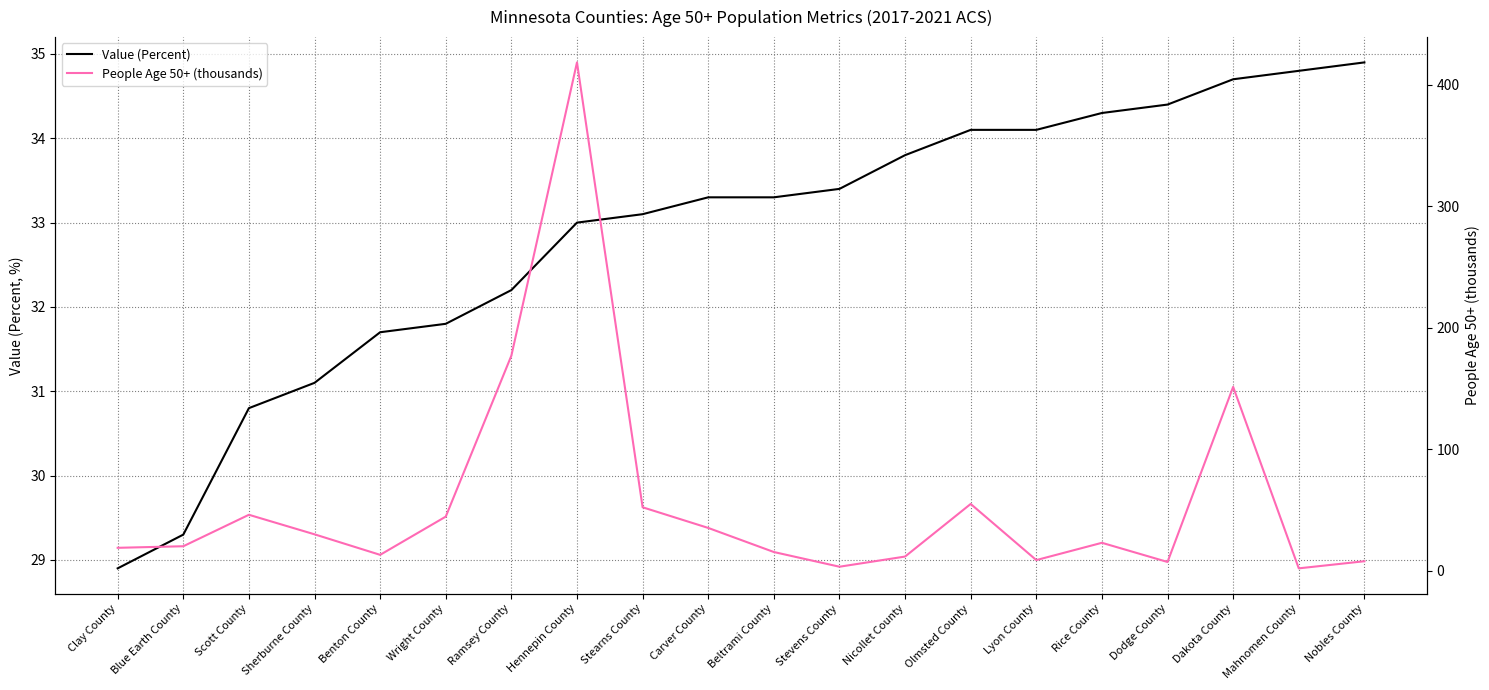

At which label is Value (Percent) closest to 31?

Sherburne County